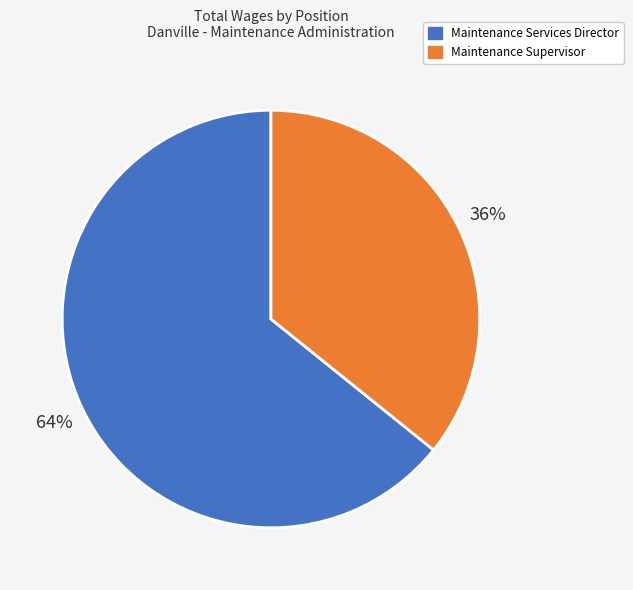

Which has a higher value, Maintenance Services Director or Maintenance Supervisor?

Maintenance Services Director